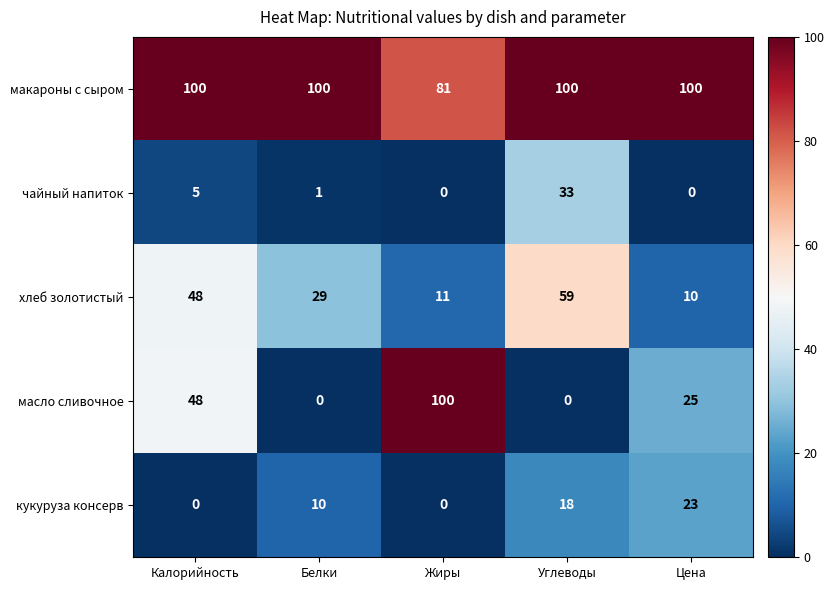

What is the greatest value displayed?

100